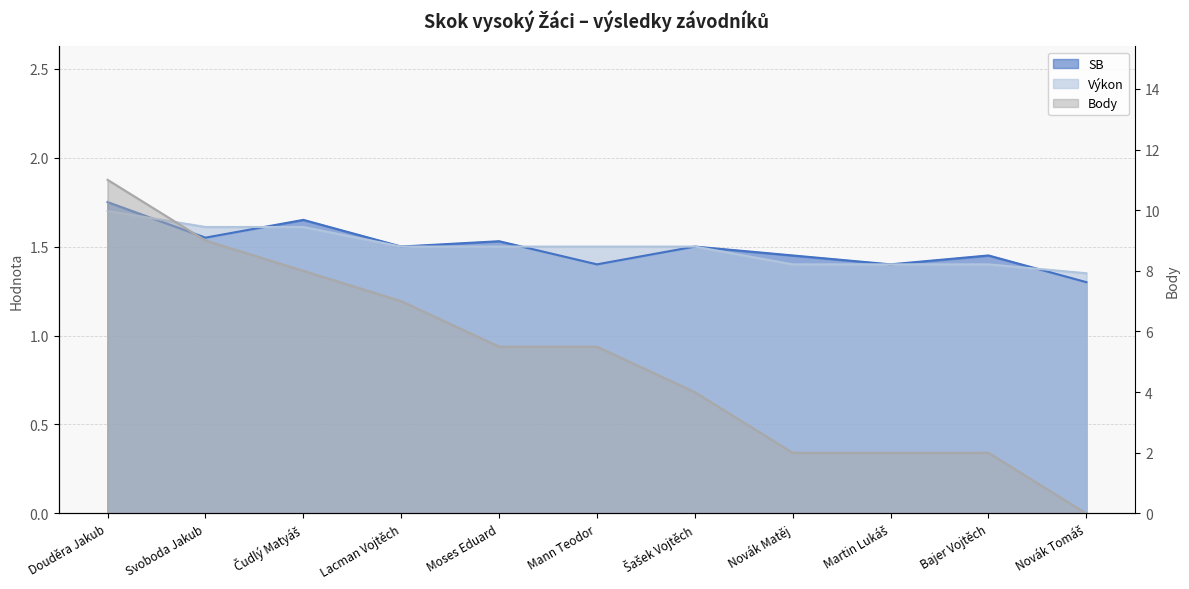

List the series in order of their peak value, lowest first.

Výkon, SB, Body